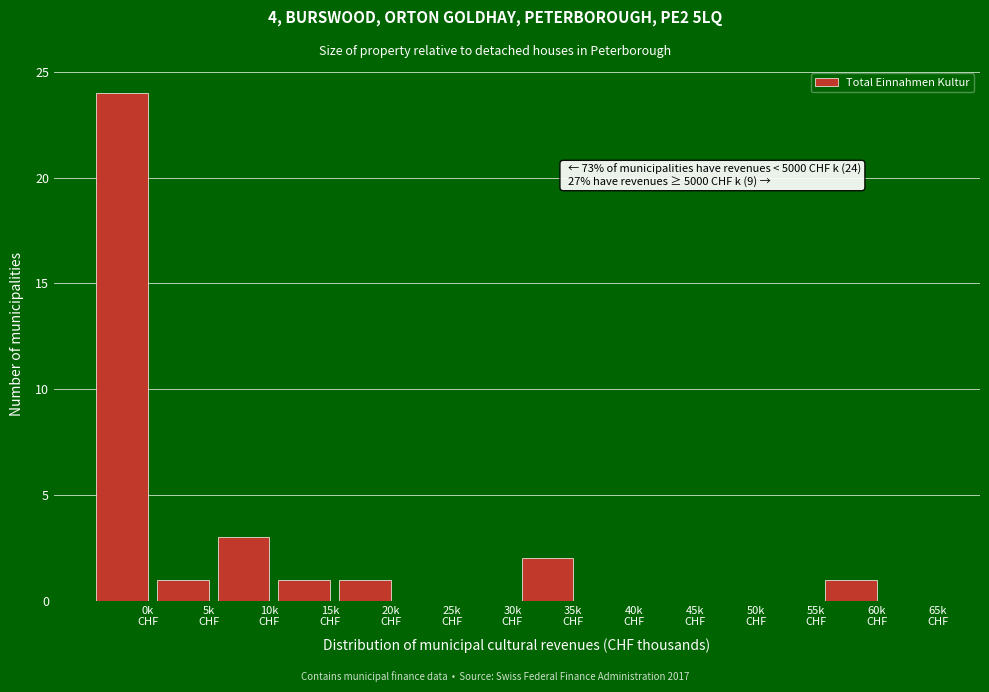

What is the sum of all values?

33